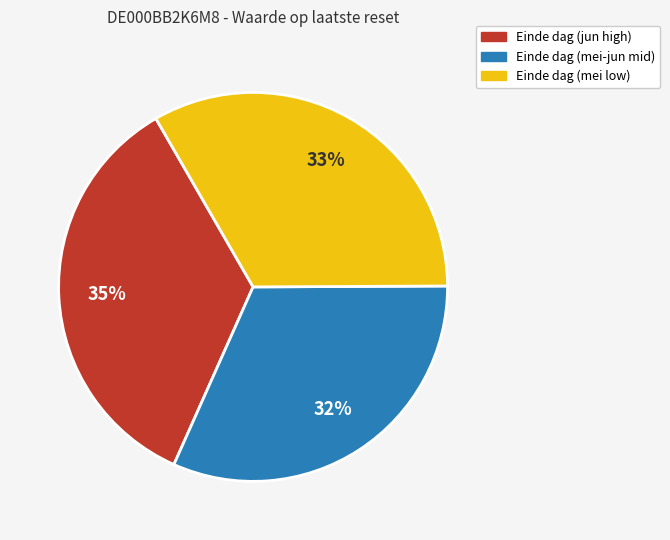

Does any single category account for the majority?

No